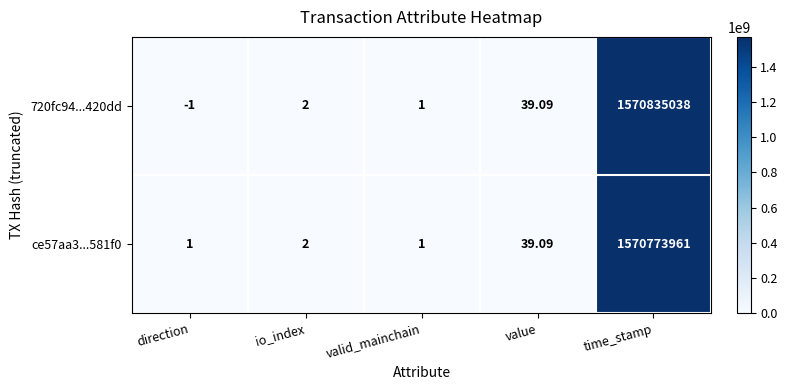

Which series has the largest total across all categories?

720fc94...420dd